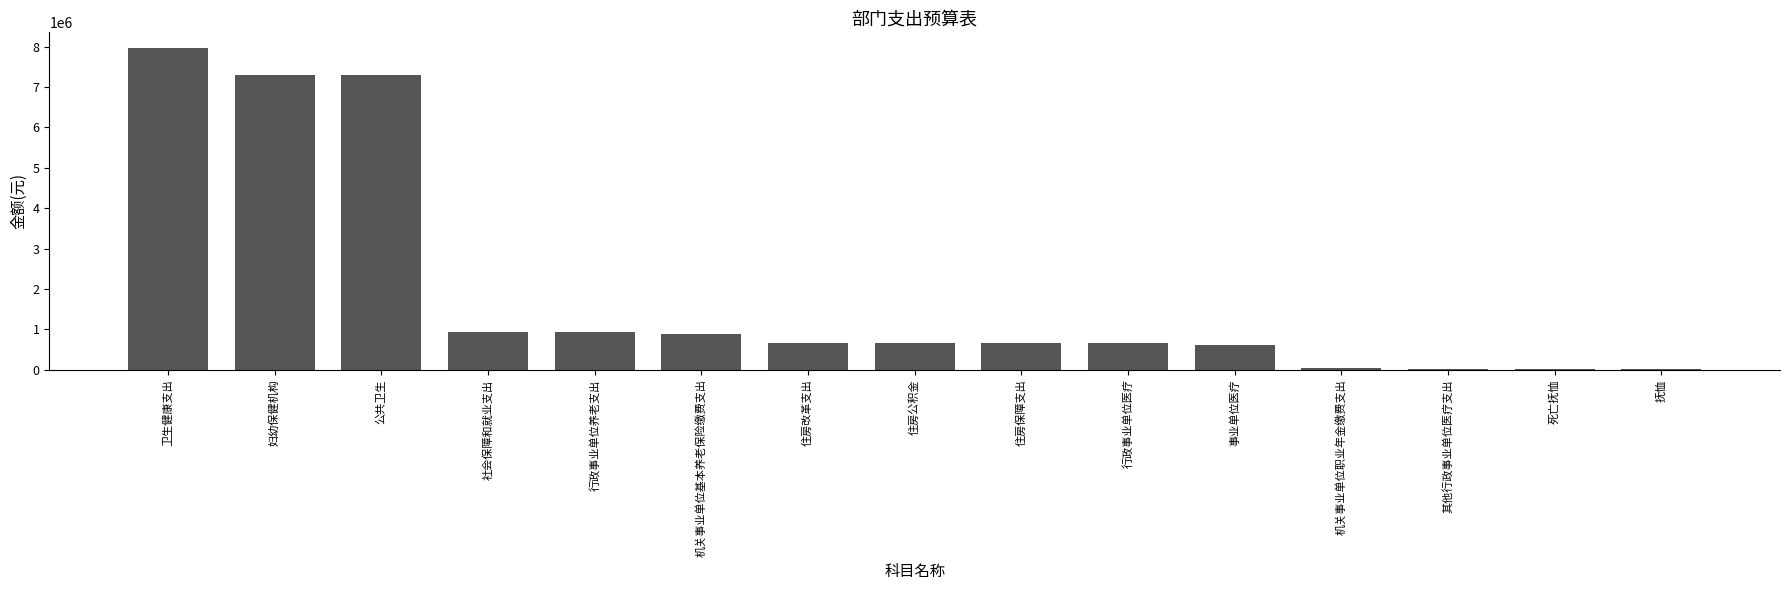

Read the value at 卫生健康支出.

7956350.2